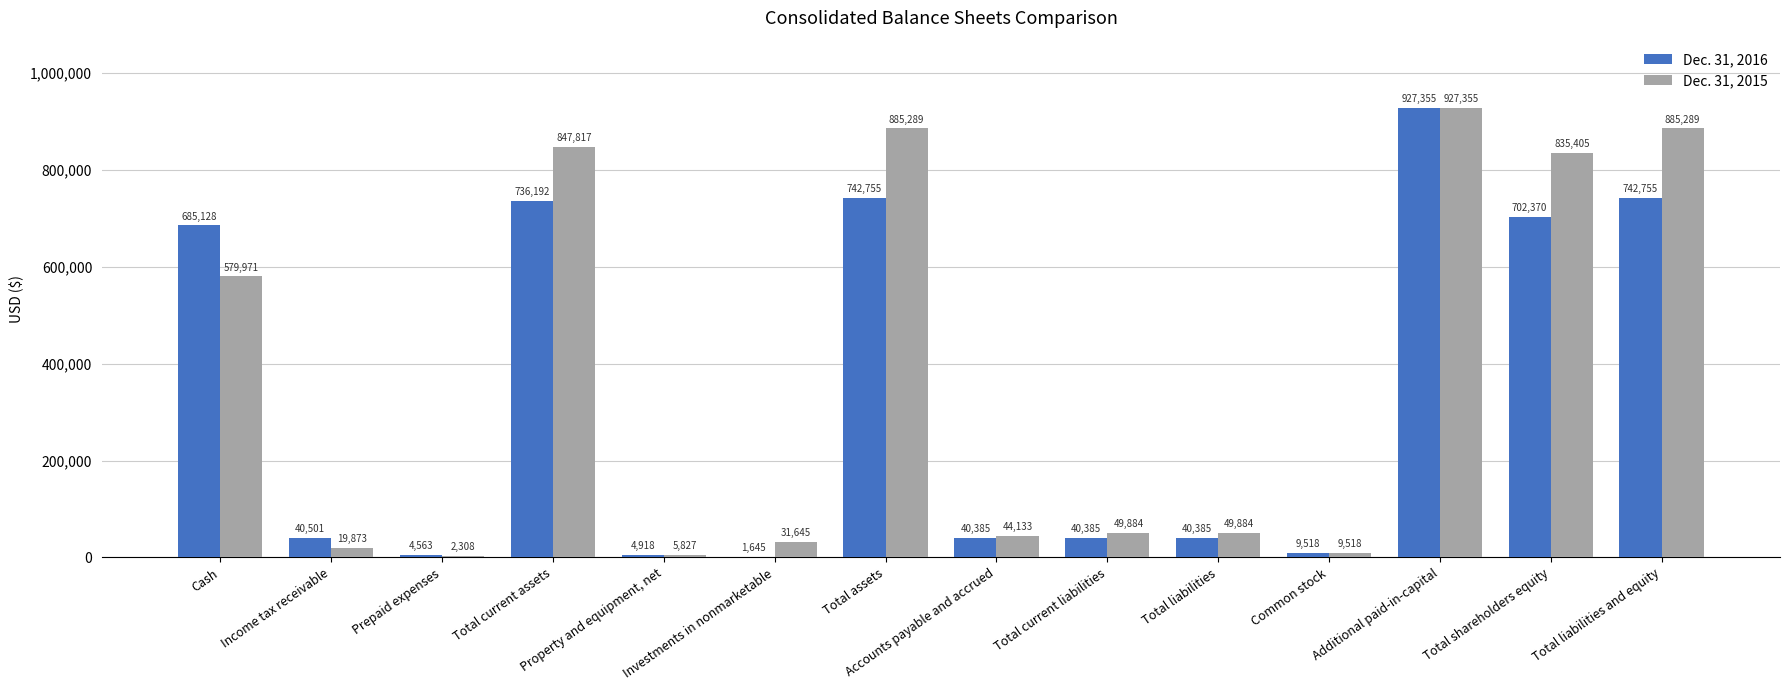

Count the number of categories in the chart.

14